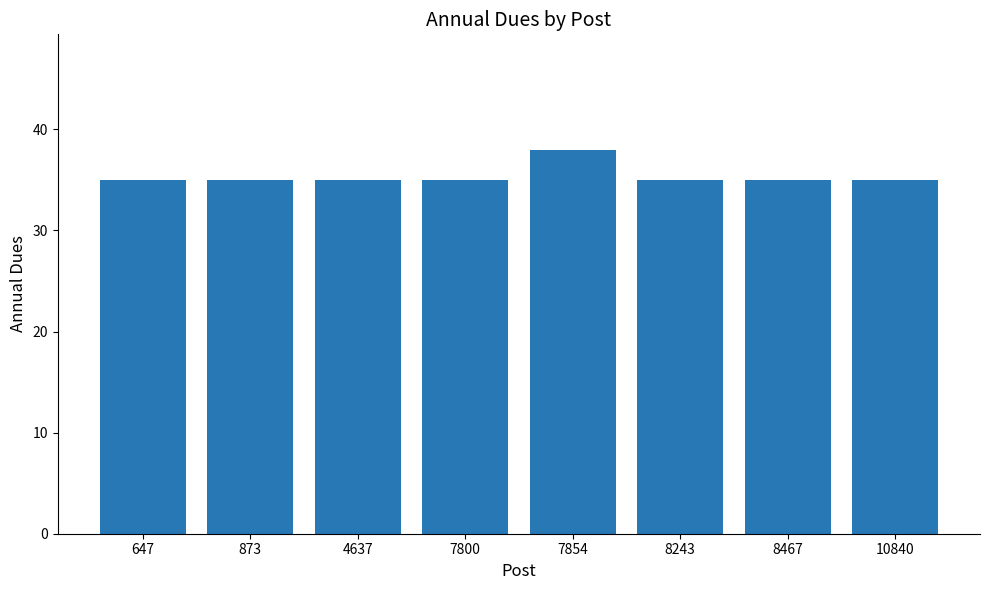

Is it true that the value at 4637 is 50?

False